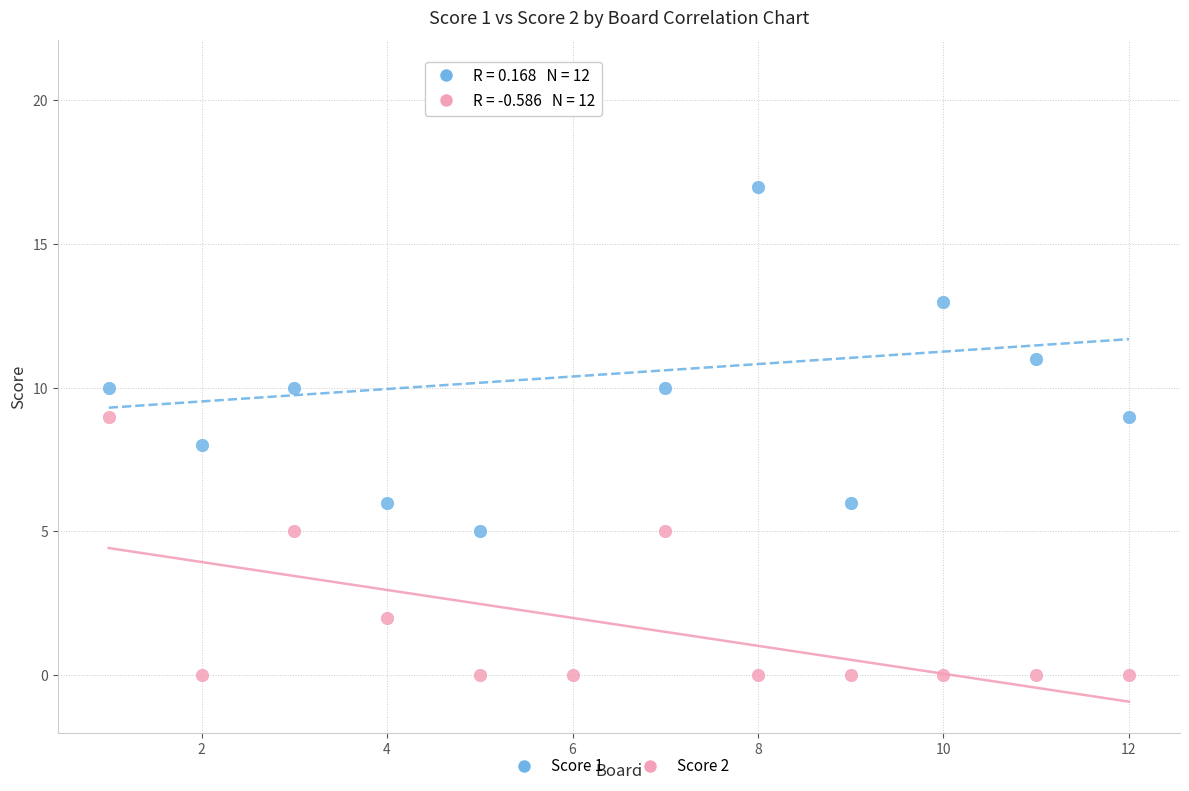

Which series reaches the minimum Y coordinate?

Score 2